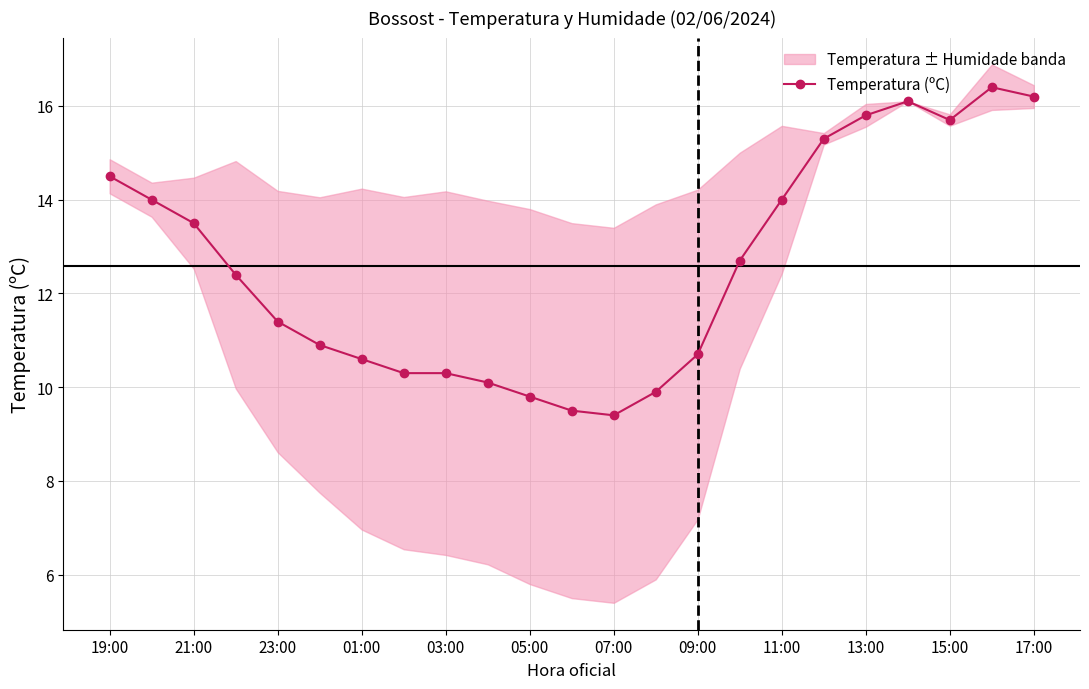

True or false: Temperatura (ºC) has a value of 15.8 at 13:00.

True